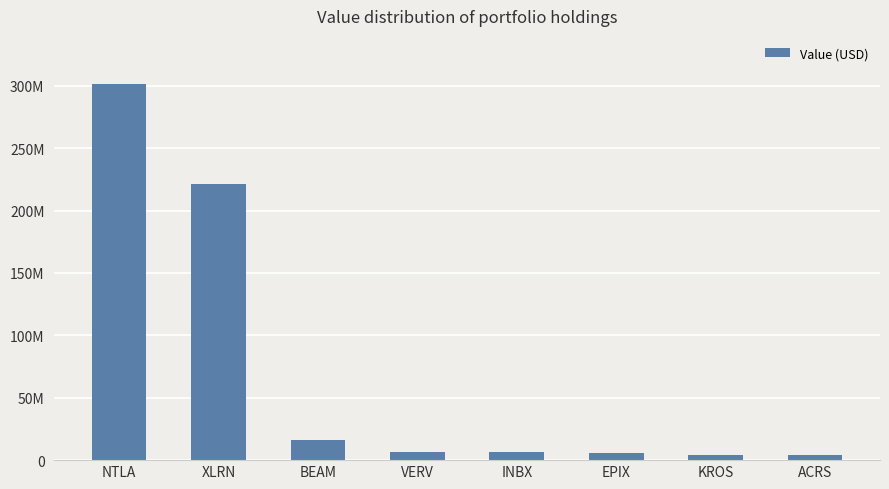

Approximately how many times larger is the value at ACRS compared to VERV?

0.7